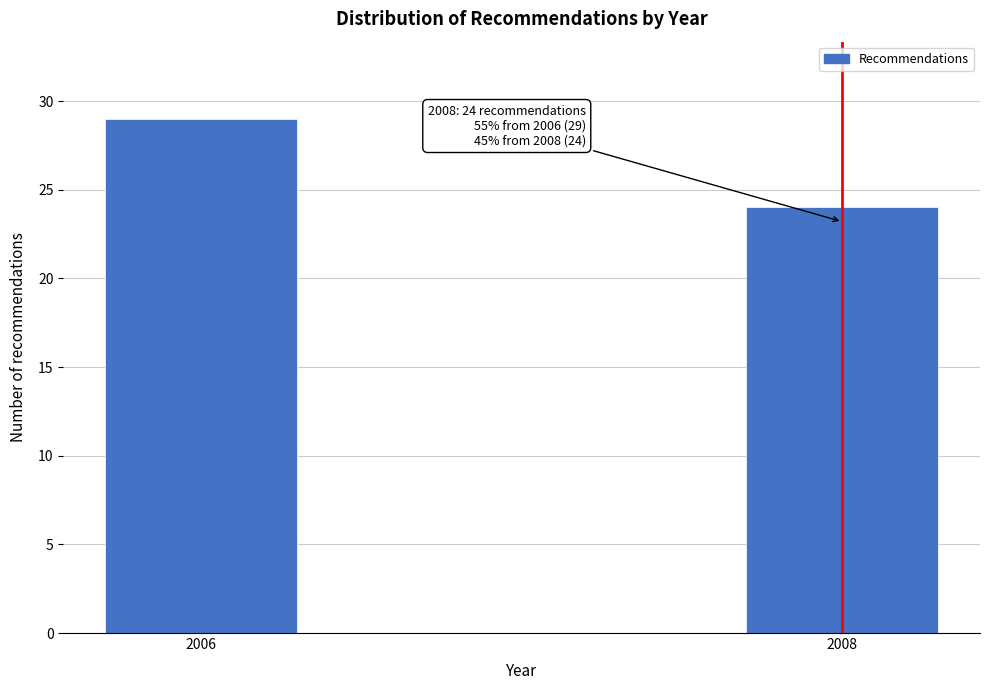

Reading left to right, what are all the values shown in this chart?

2006=29	2008=24